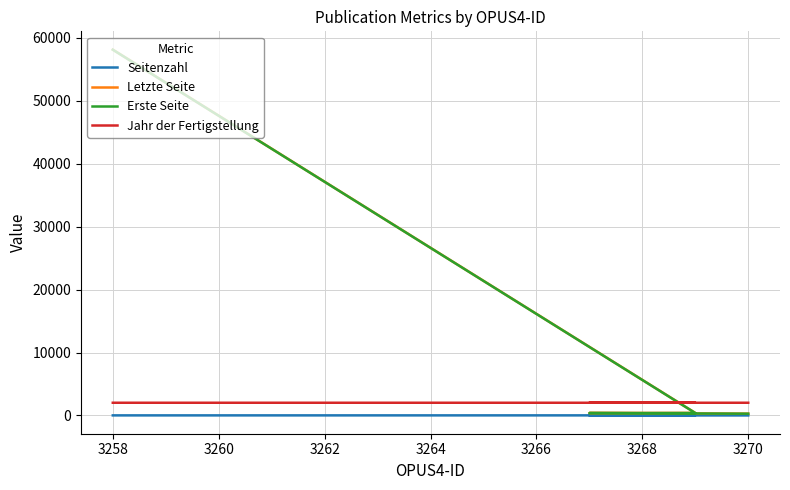

Is the value of Jahr der Fertigstellung at 3260 greater than the value of Erste Seite at 3262?

No